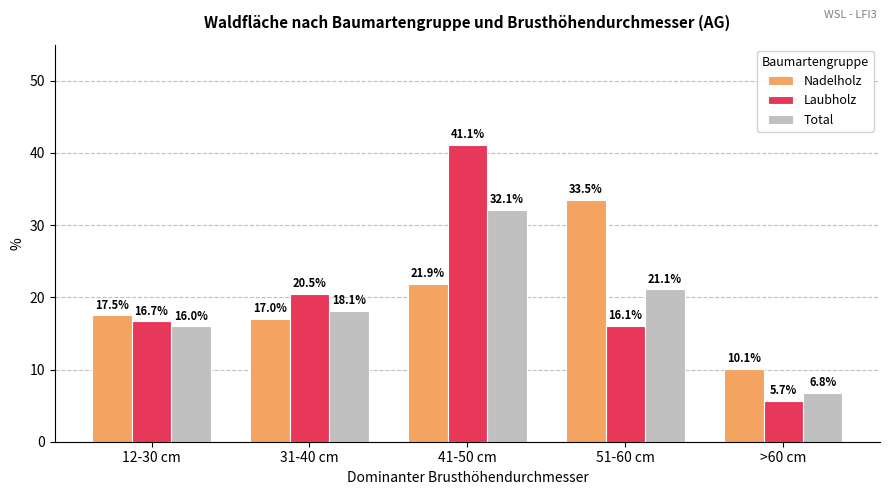

What is the difference between the highest and lowest values at 12-30 cm?

1.5